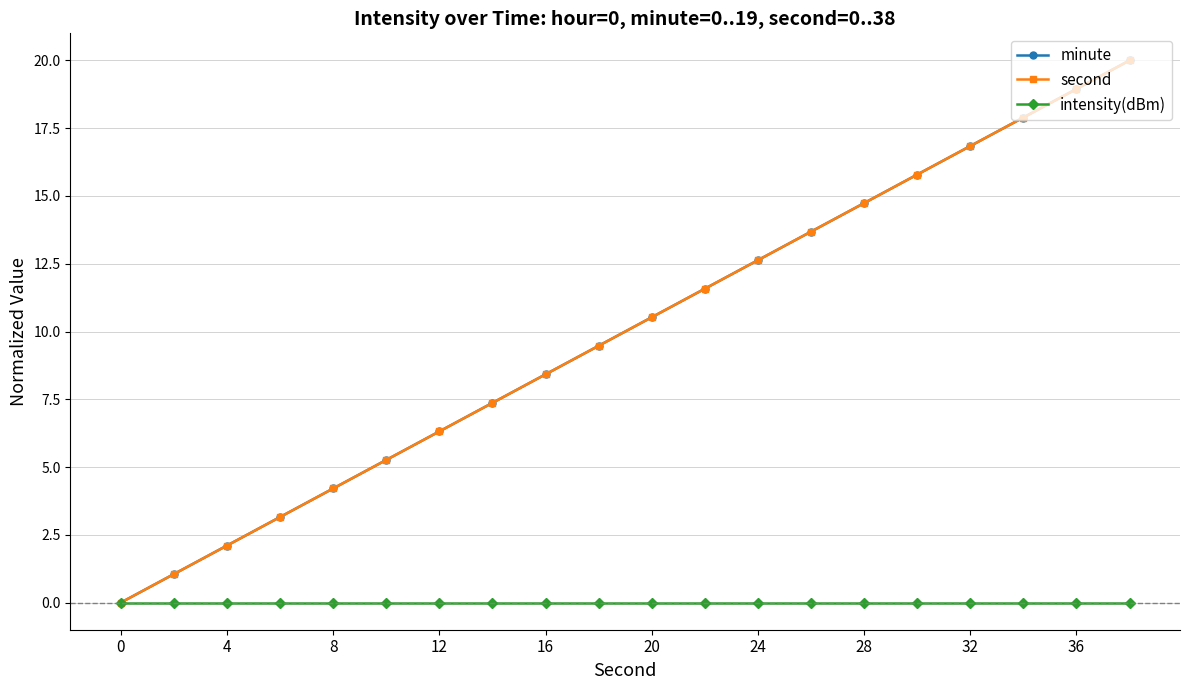

True or false: minute has more than 2 points higher than both neighbors.

False